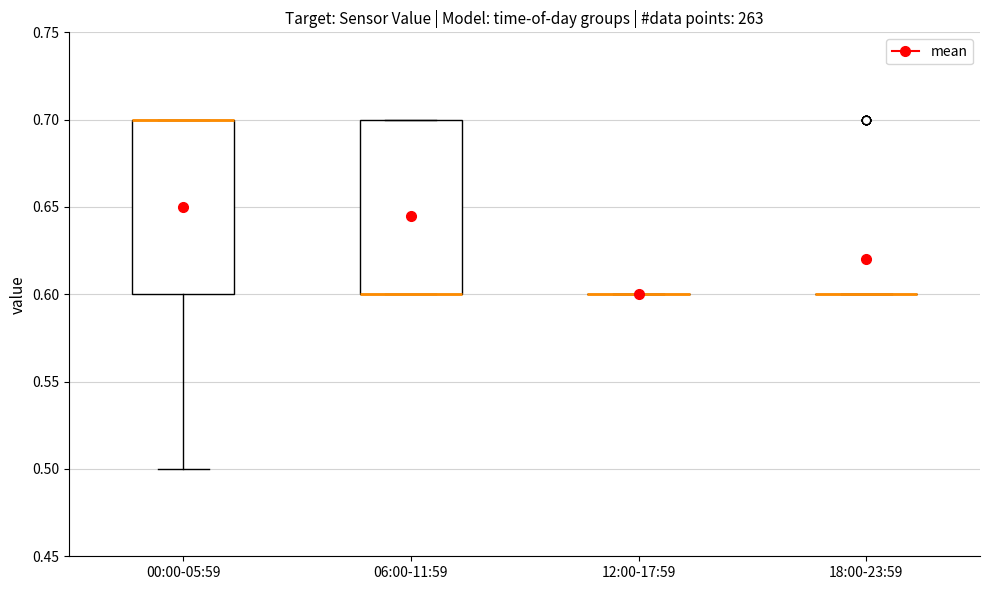

Reading left to right, read every box against the y-axis: the position of its median line, the range the box covers, and the ends of its whiskers. The values are not printed on the chart, so give them approximately, as read against the axis.

00:00-05:59: median 0.7 (drawn on the box's upper edge), box 0.6 to 0.7, whiskers 0.5 to 0.7
06:00-11:59: median 0.6 (drawn on the box's lower edge), box 0.6 to 0.7, whiskers 0.6 to 0.7
12:00-17:59: box collapsed to a line at 0.6, whiskers 0.6 to 0.6
18:00-23:59: box collapsed to a line at 0.6, whiskers 0.6 to 0.6